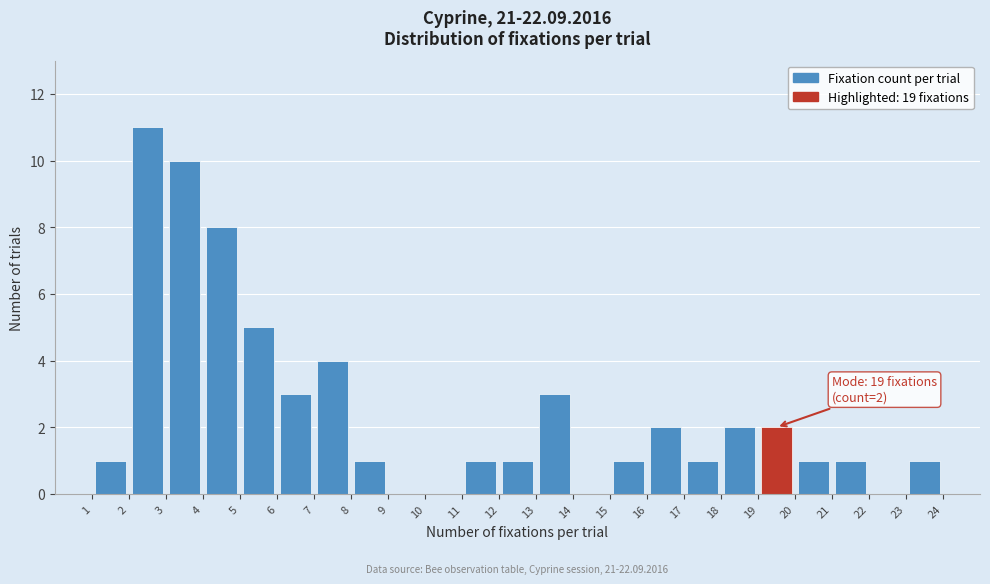

Over which range of the x-axis is the bar tallest?

2 to 3